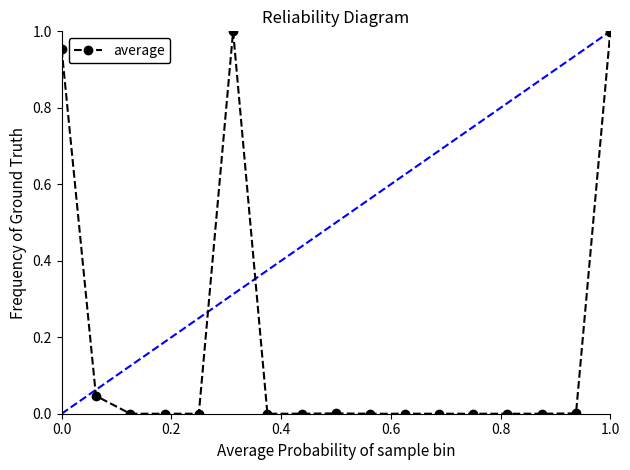

What is the sum of all values?

3.0